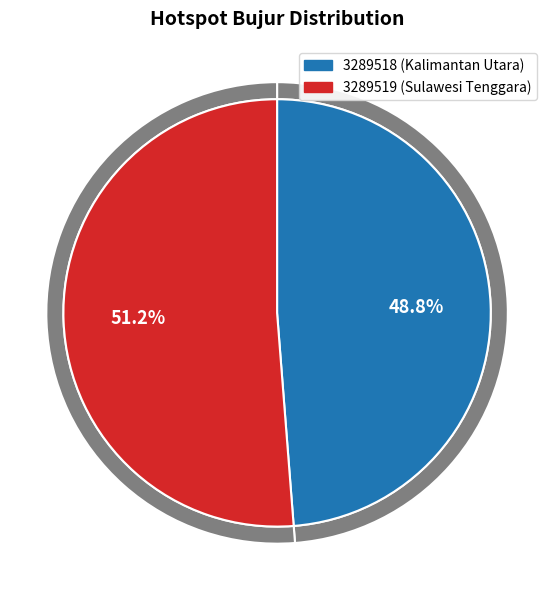

Is there a majority slice in this chart?

Yes